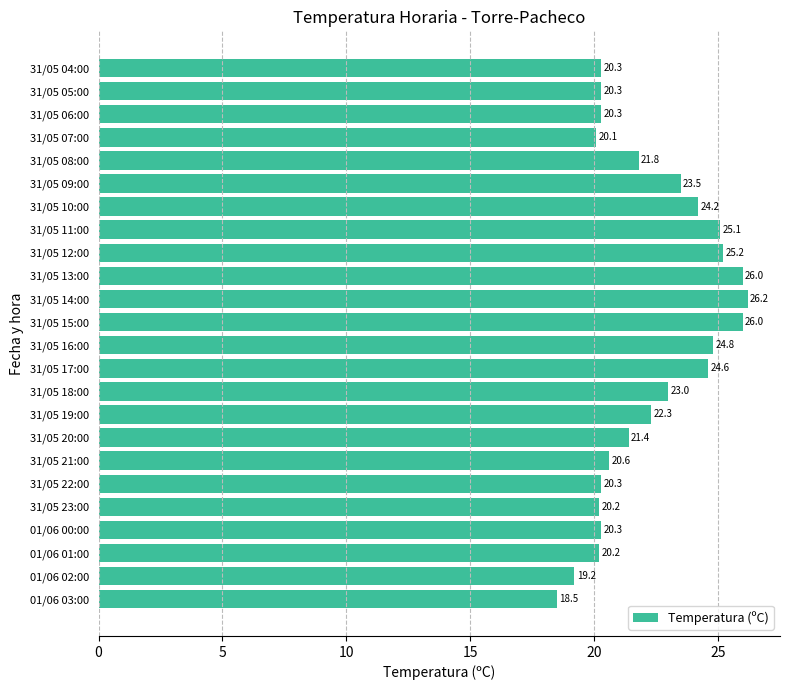

What is the average value?

22.3